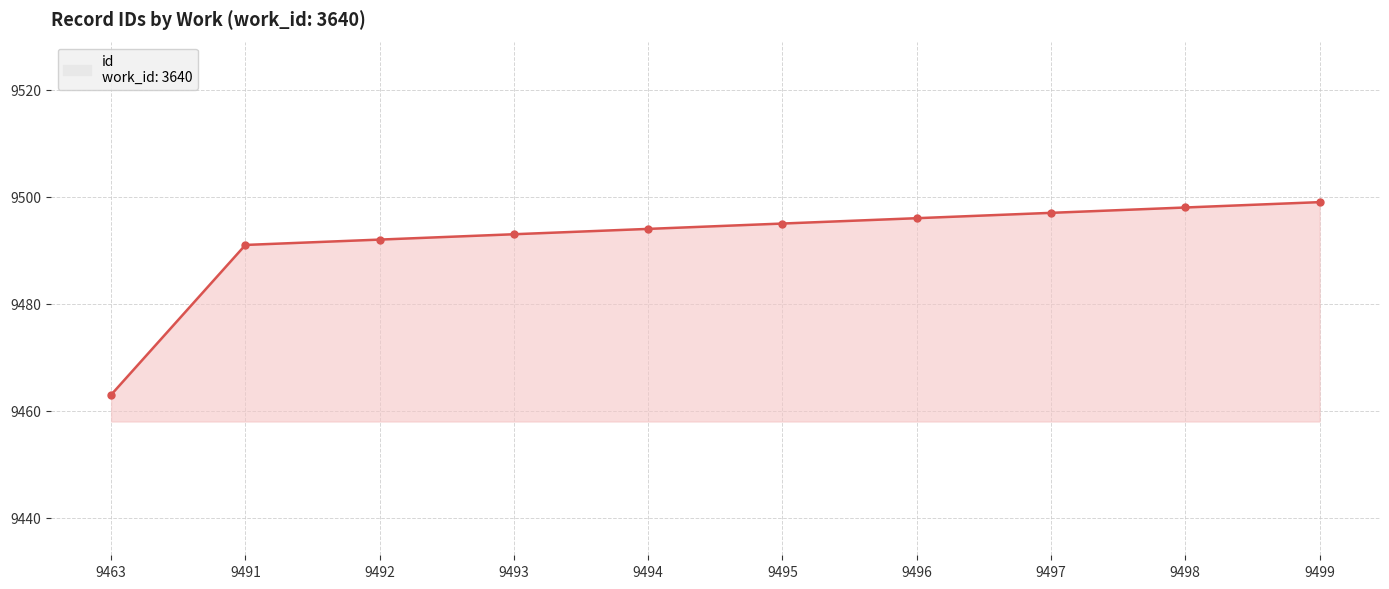

What is the difference between the maximum and minimum values?

36